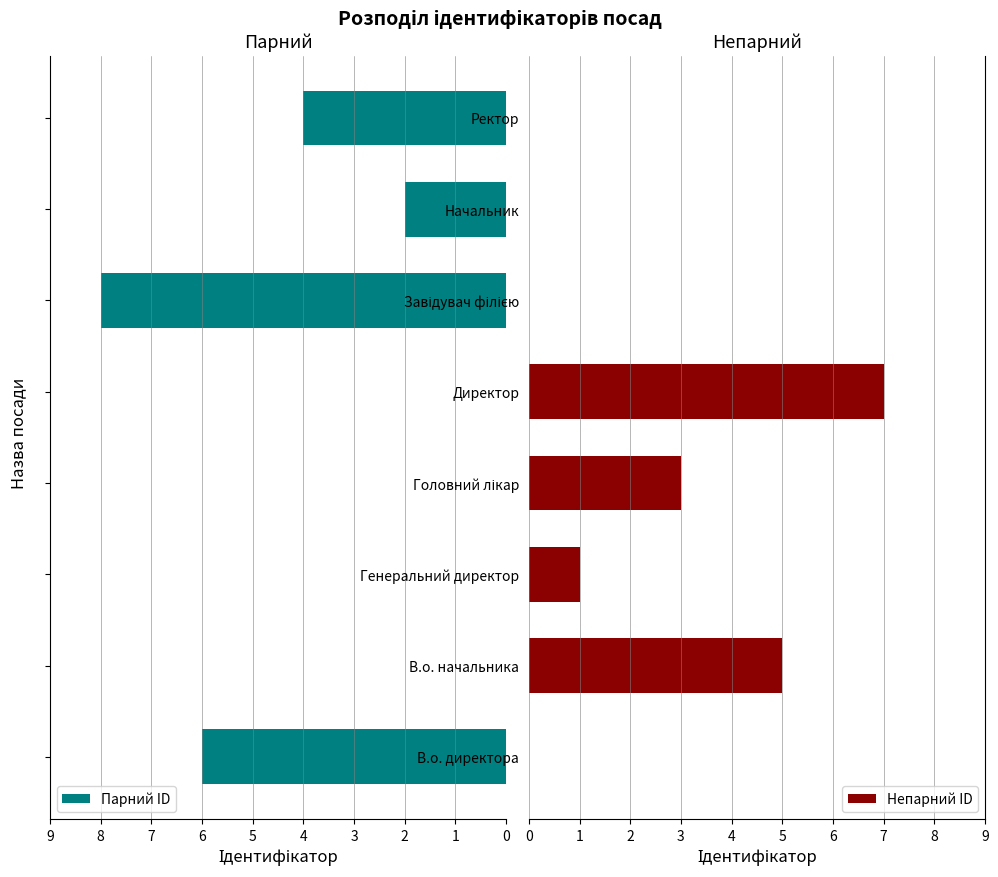

Is it true that Непарний ID equals 0 at Начальник?

True